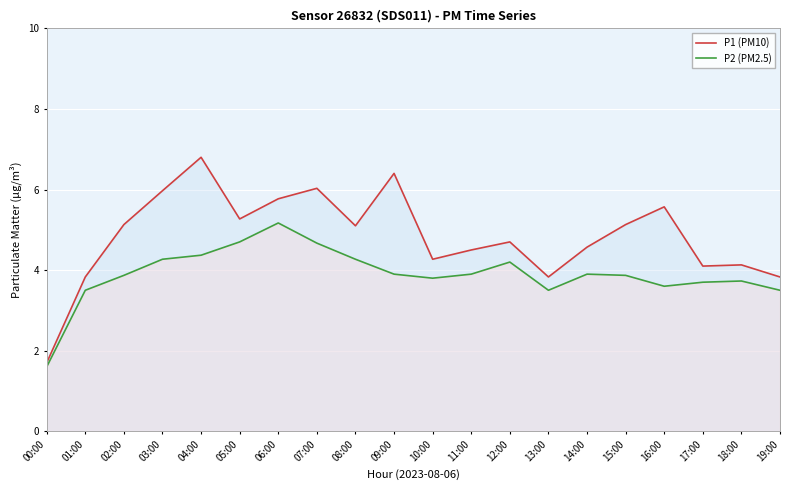

Rank the series at 17:00 from lowest to highest value.

P2 (PM2.5), P1 (PM10)